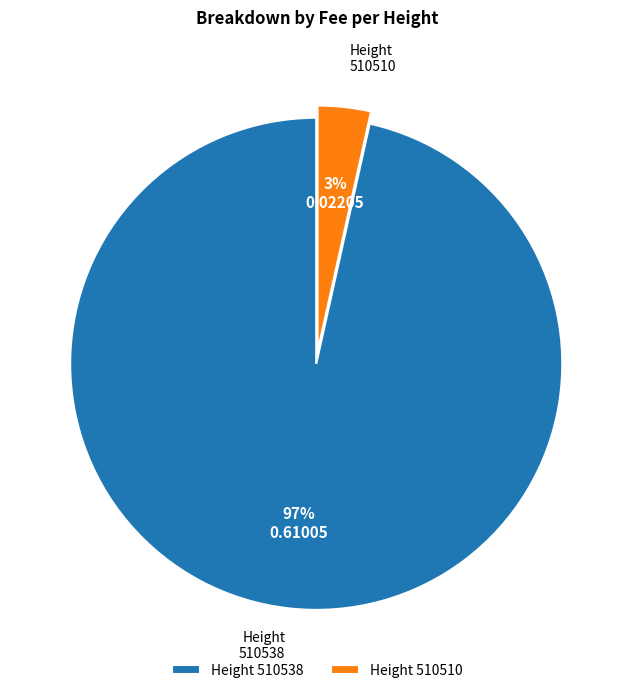

To the nearest percent, what portion does Height 510510 represent?

3%